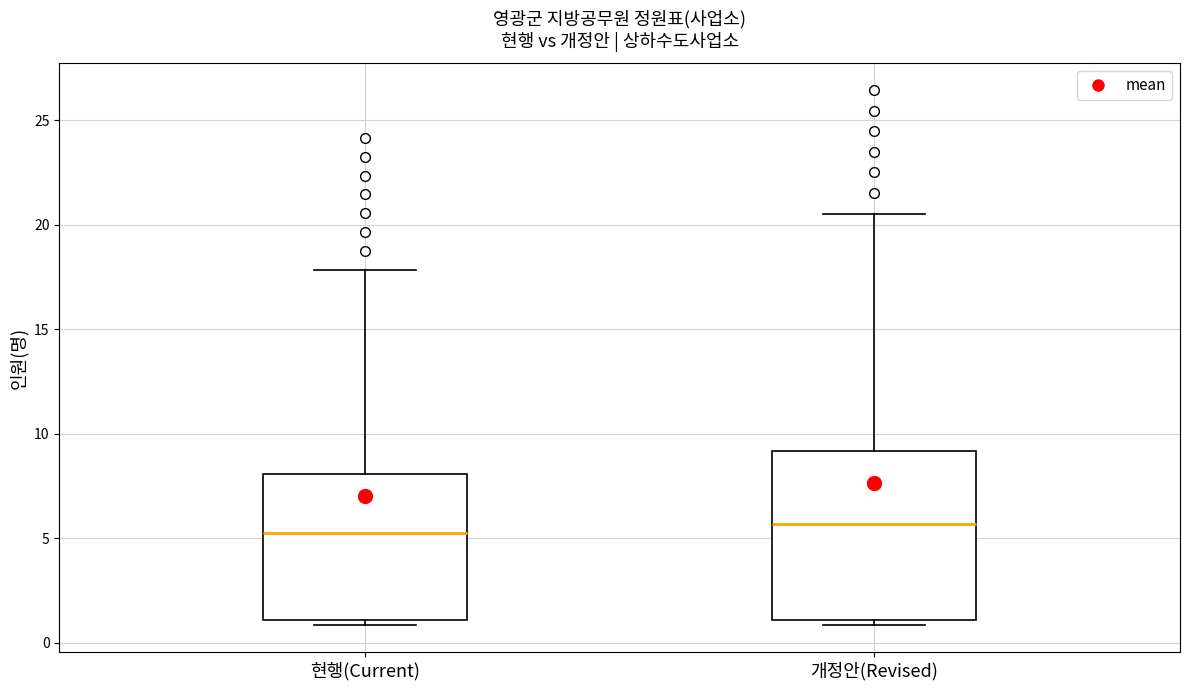

Comparing the boxes themselves (not the whiskers), which one is the tallest?

개정안(Revised)